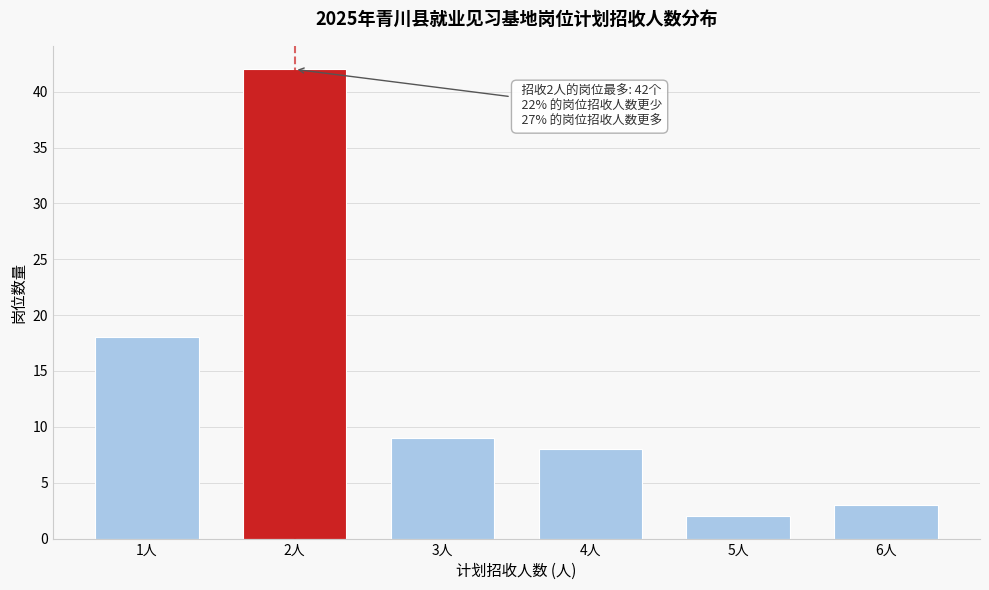

Reading right to left, extract all data points from this chart.

3	2	8	9	42	18